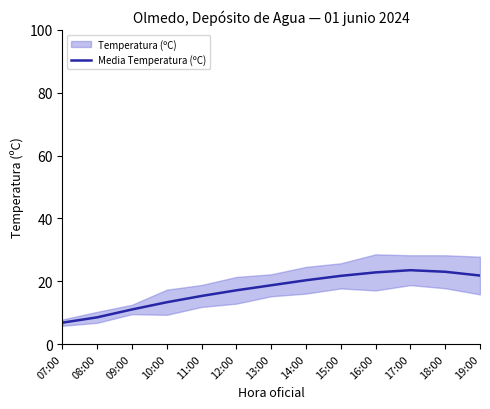

Reading left to right, what are all the values shown in this chart?

07:00=6.8	08:00=8.5	09:00=11.0	10:00=13.3	11:00=15.3	12:00=17.1	13:00=18.7	14:00=20.3	15:00=21.7	16:00=22.8	17:00=23.5	18:00=23.0	19:00=21.8